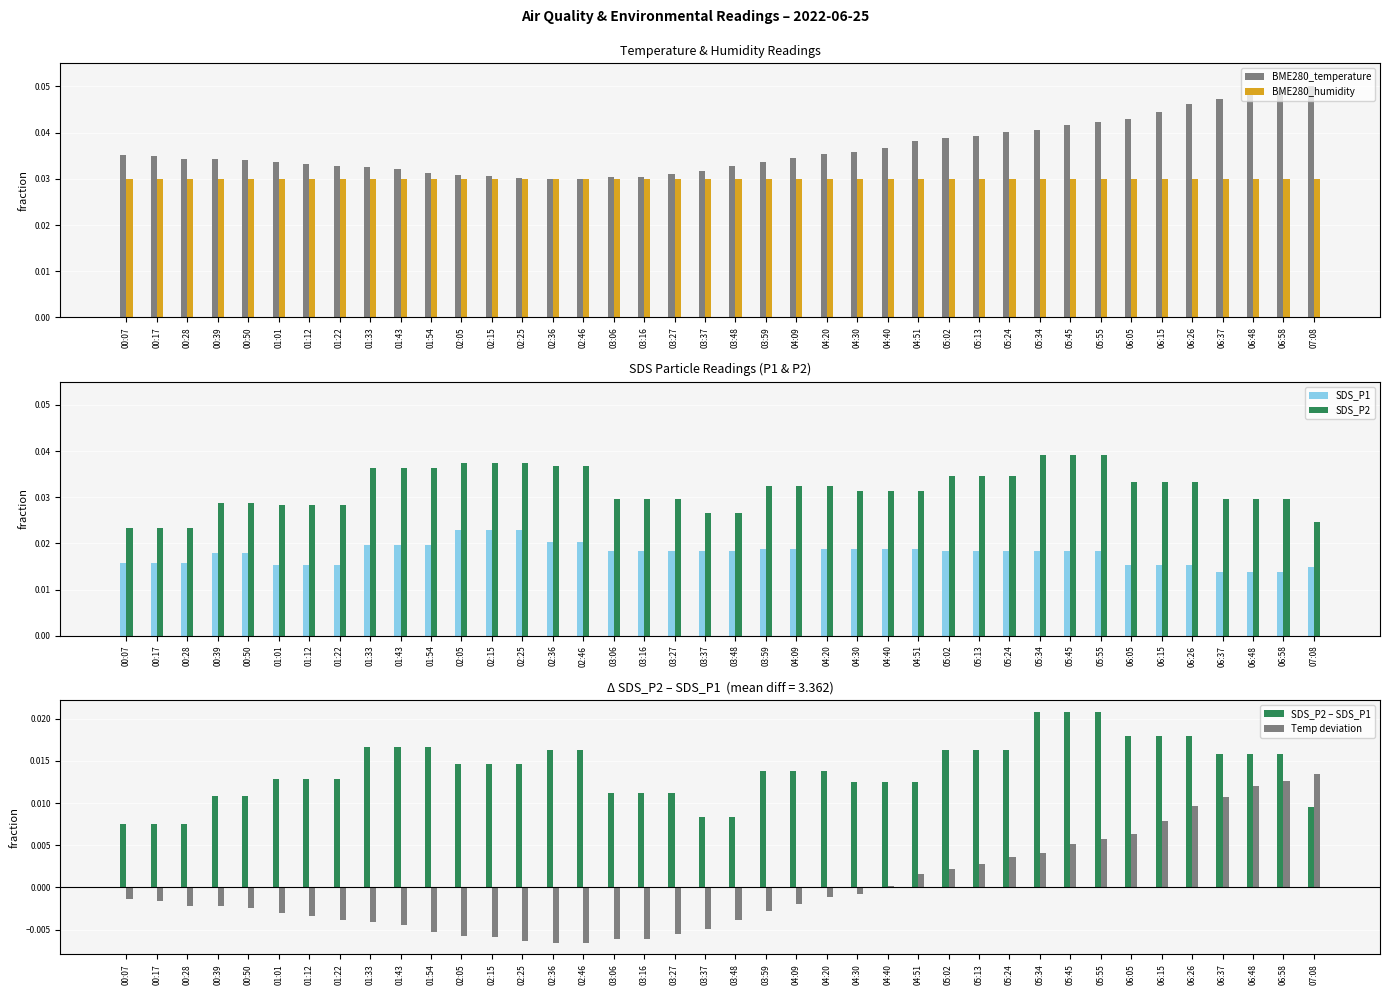

Between 03:27 and 02:05, which is larger?

03:27